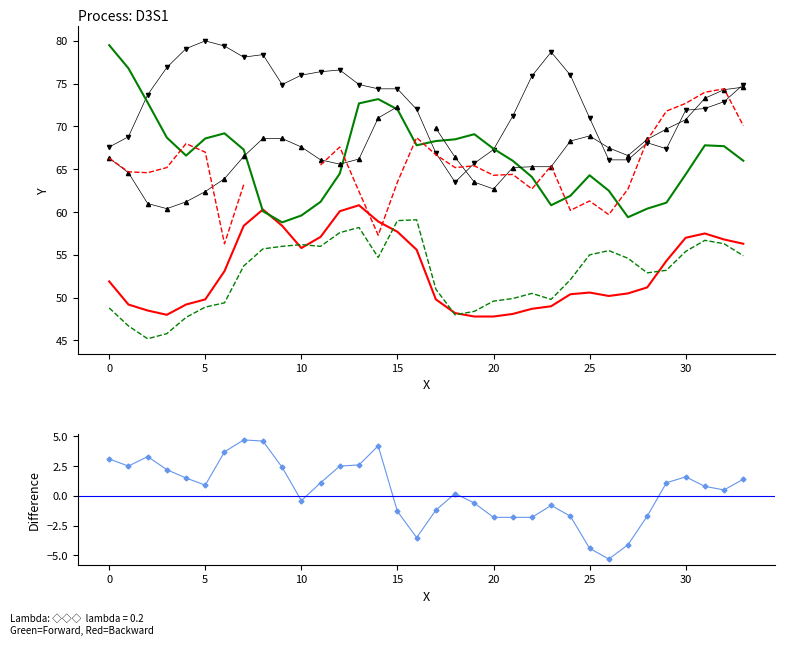

Does the chart have visible grid lines?

No